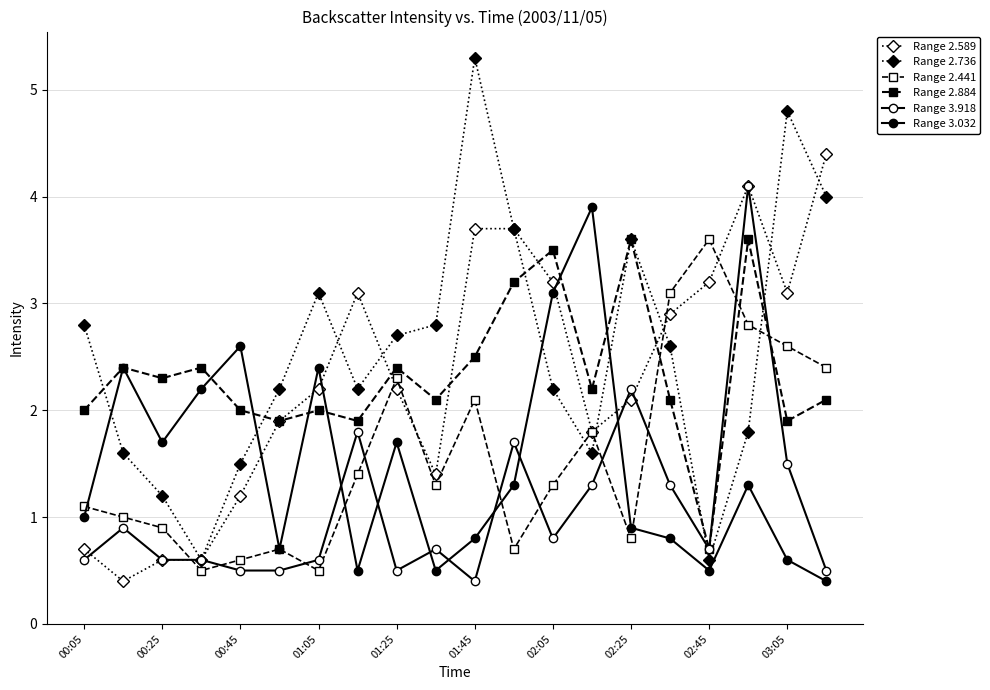

How many lines are shown in the chart?

6